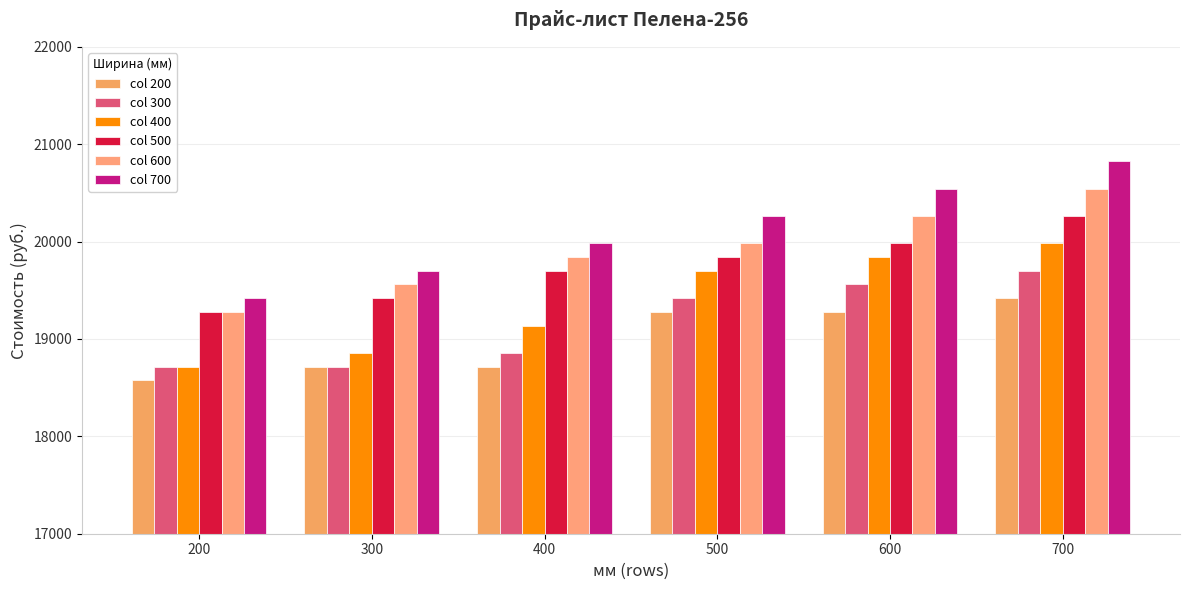

Which series has the largest range (max minus min)?

col 700